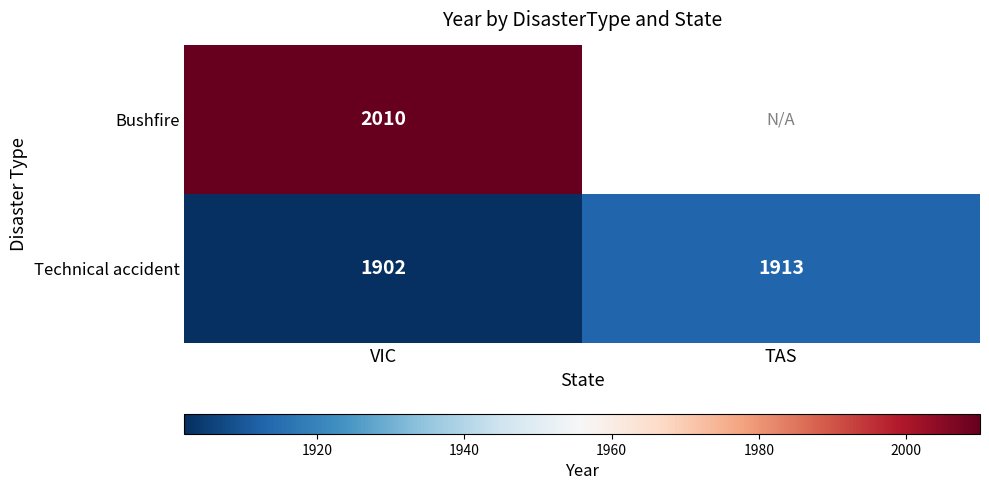

Is the value of Technical accident at TAS greater than the value of Bushfire at VIC?

No